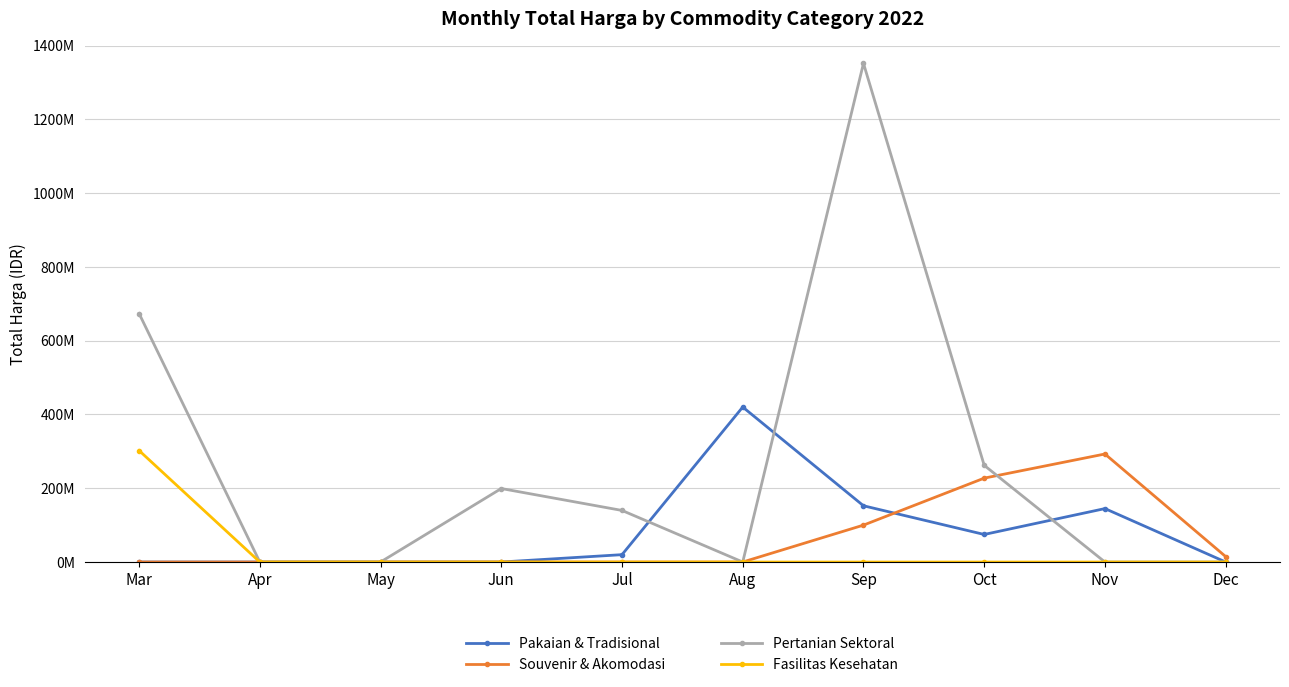

Does the chart have visible grid lines?

Yes